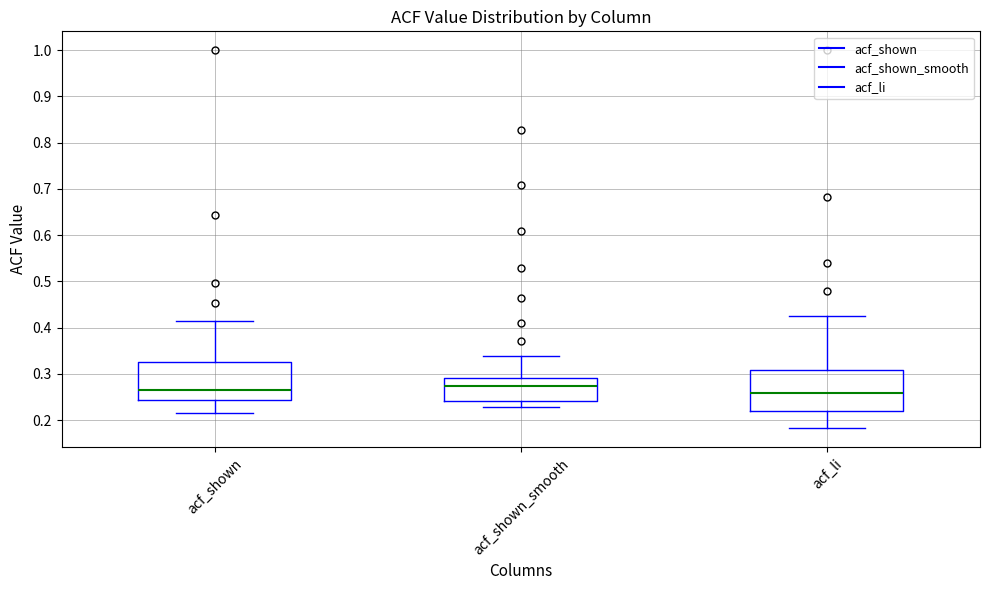

Reading left to right, read every box against the y-axis: the position of its median line, the range the box covers, and the ends of its whiskers. The values are not printed on the chart, so give them approximately, as read against the axis.

acf_shown: median 0.26, box 0.24 to 0.33, whiskers 0.22 to 0.42
acf_shown_smooth: median 0.27, box 0.24 to 0.29, whiskers 0.23 to 0.34
acf_li: median 0.26, box 0.22 to 0.31, whiskers 0.18 to 0.43